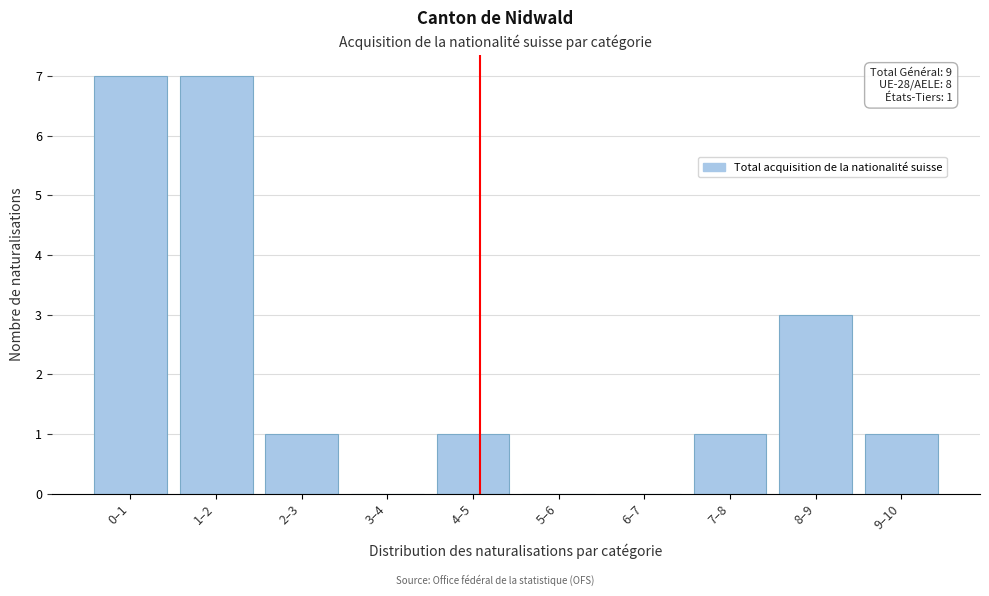

Reading left to right, list all the values displayed in this chart.

0–1=7	1–2=7	2–3=1	3–4=0	4–5=1	5–6=0	6–7=0	7–8=1	8–9=3	9–10=1